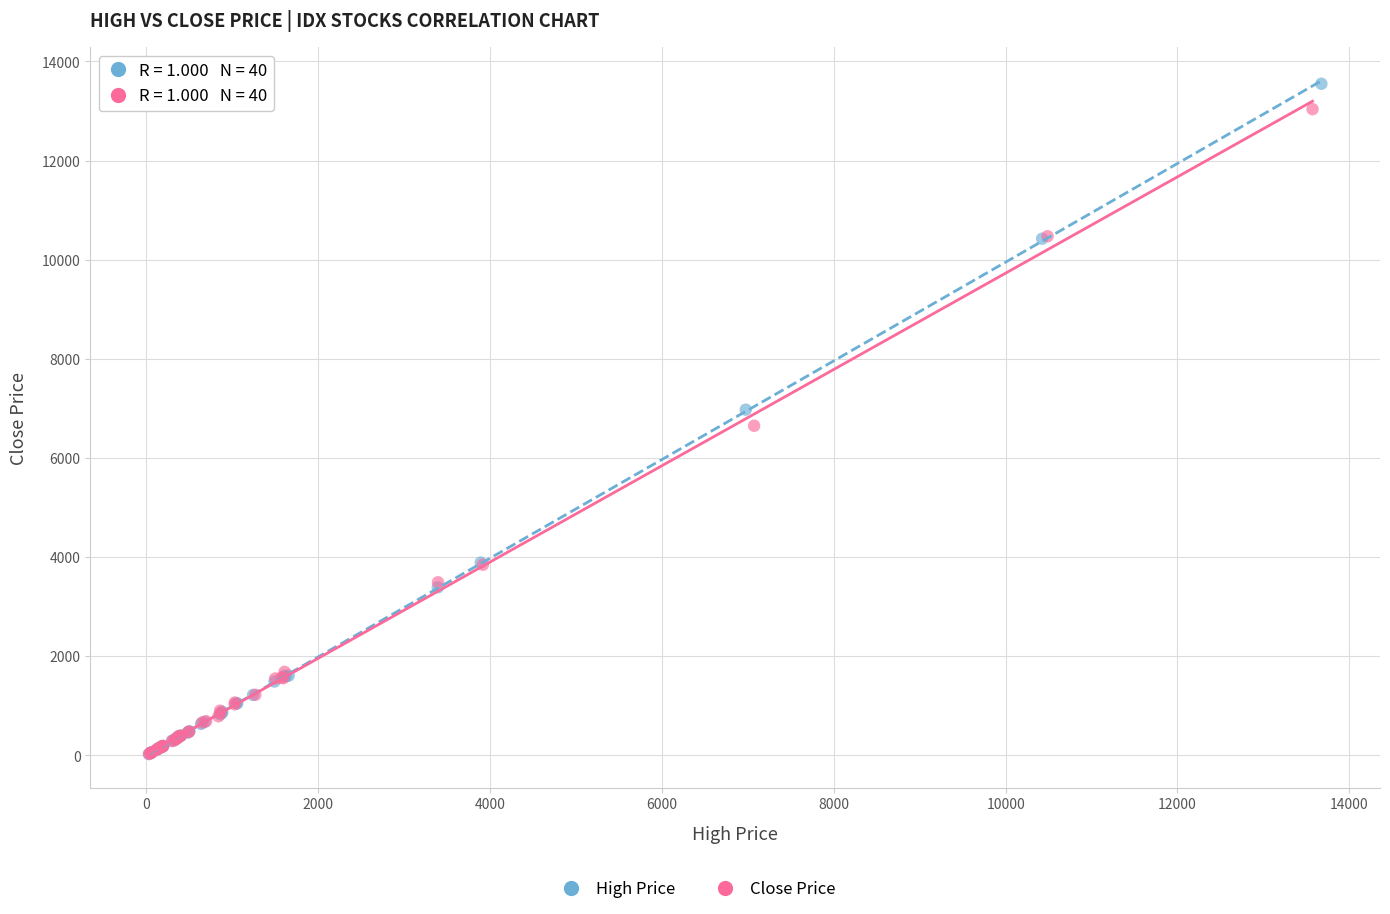

Which series contains the highest Y value?

High Price